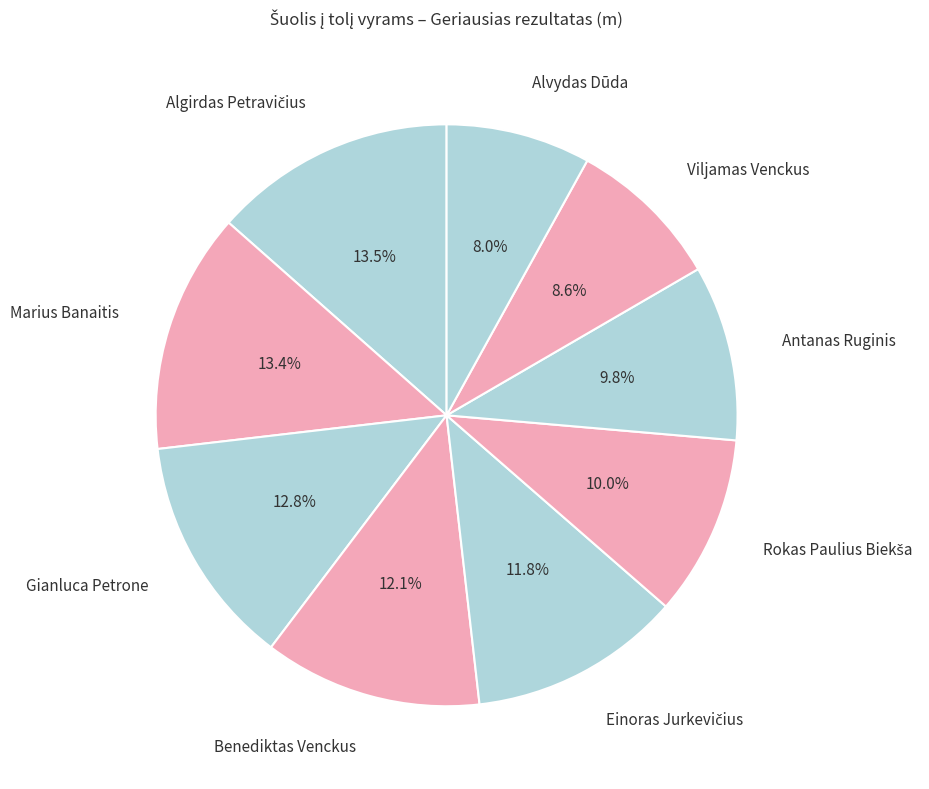

What portion of the pie excludes Benediktas Venckus?

87.9%